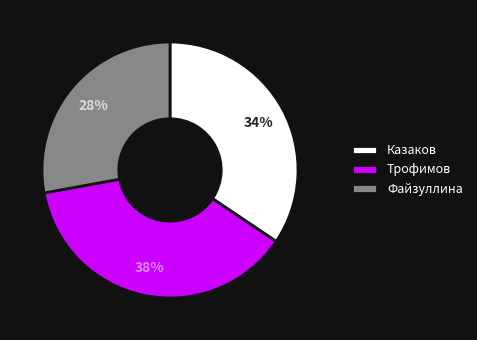

To the nearest percent, what percentage of the pie is Файзуллина?

28%